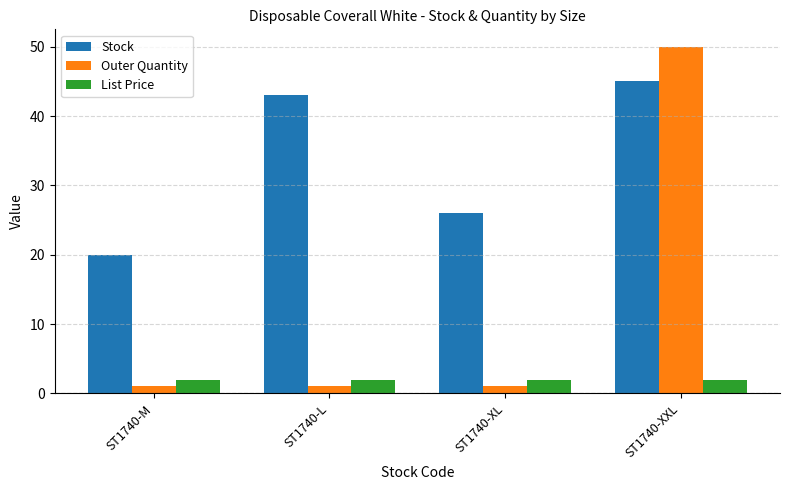

List the series in order of their peak value, lowest first.

List Price, Stock, Outer Quantity